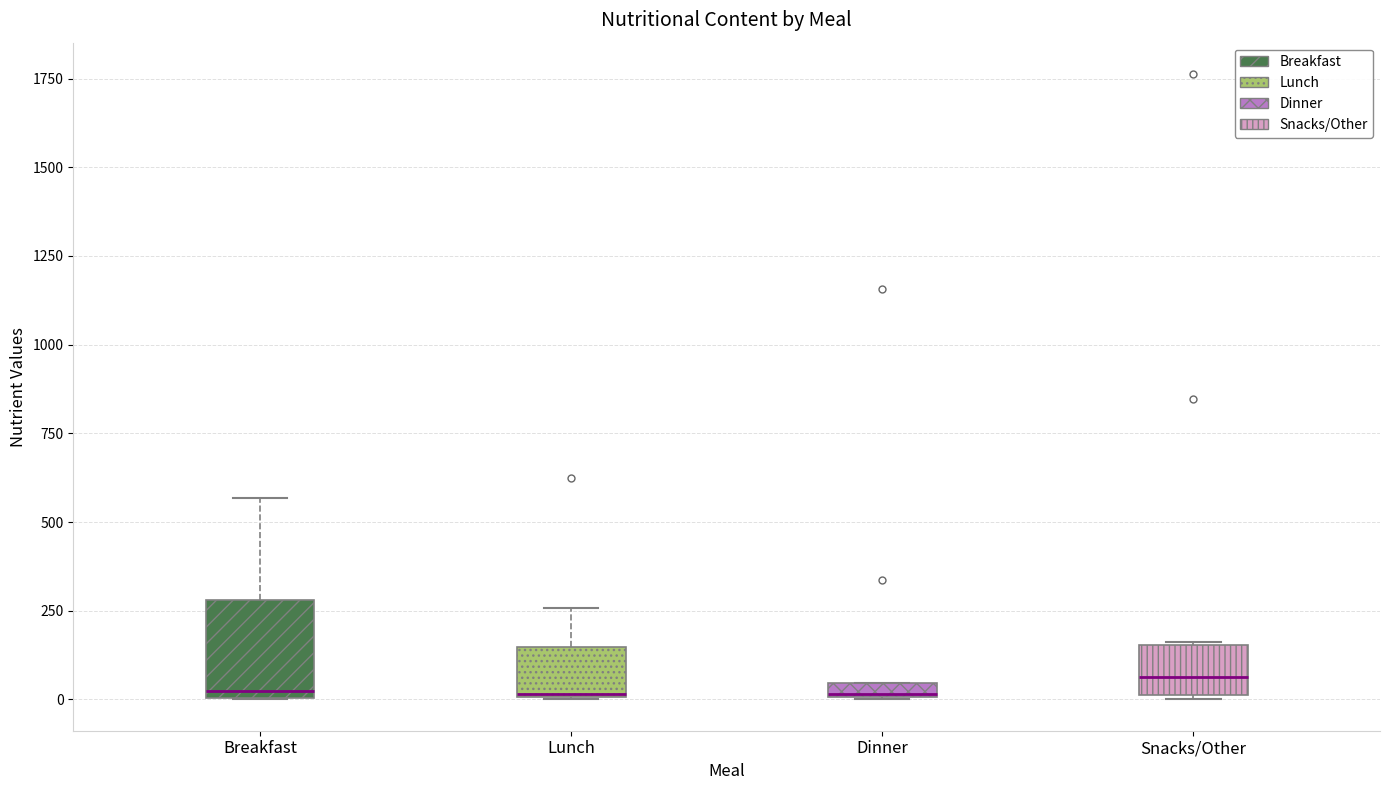

Comparing the boxes themselves (not the whiskers), which one is the tallest?

Breakfast